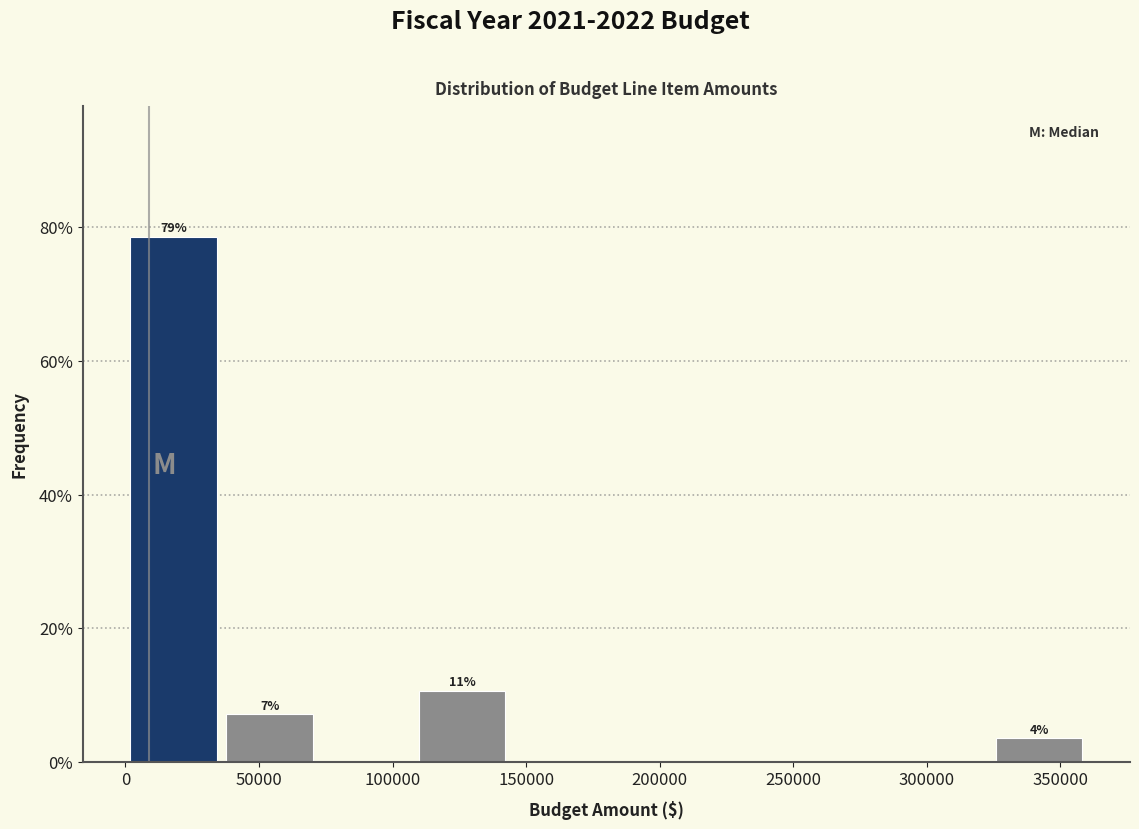

Which range on the x-axis has the tallest bar?

0 to 35000